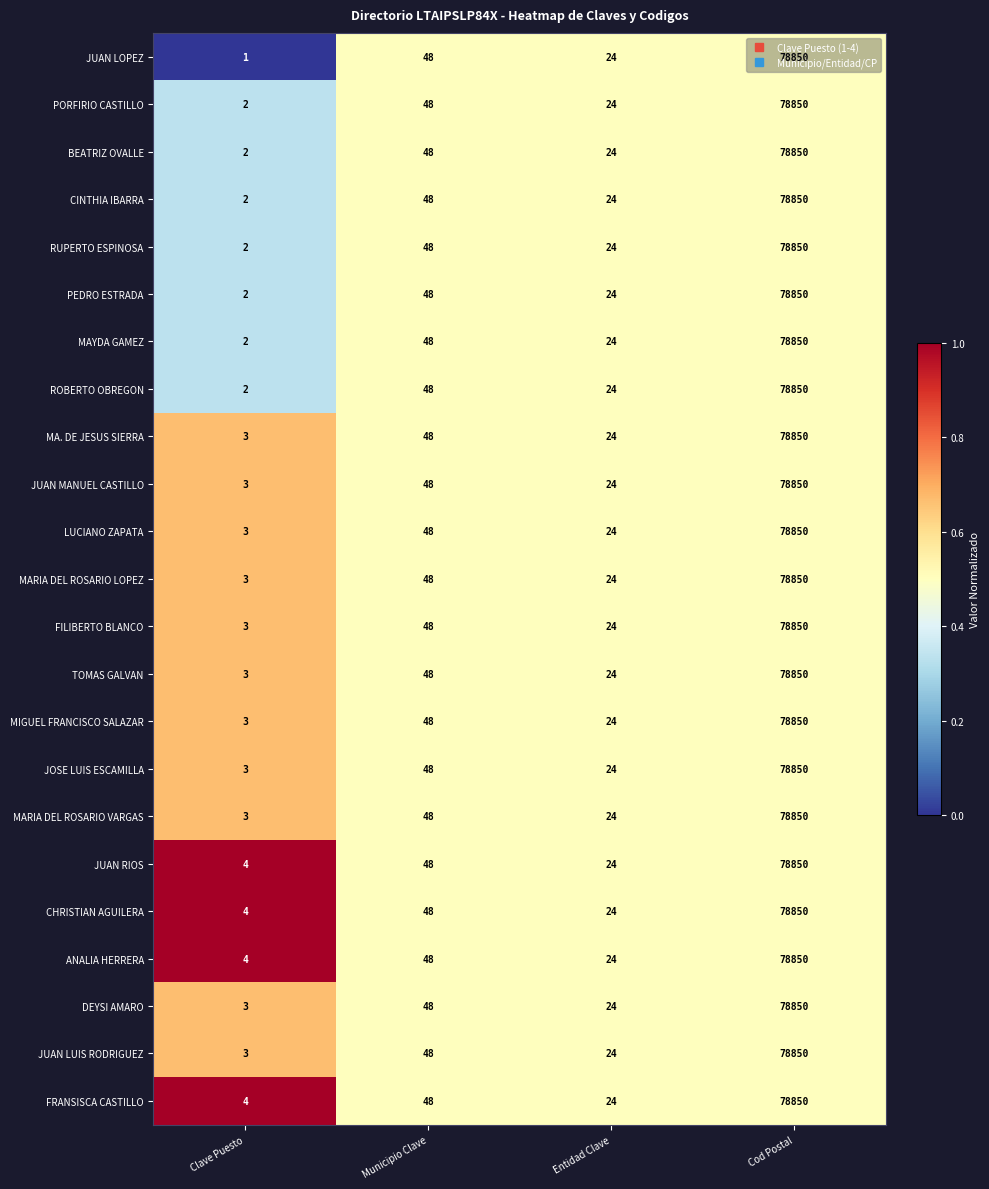

Between Clave Puesto and Entidad Clave, which series saw the biggest shift?

JUAN LOPEZ